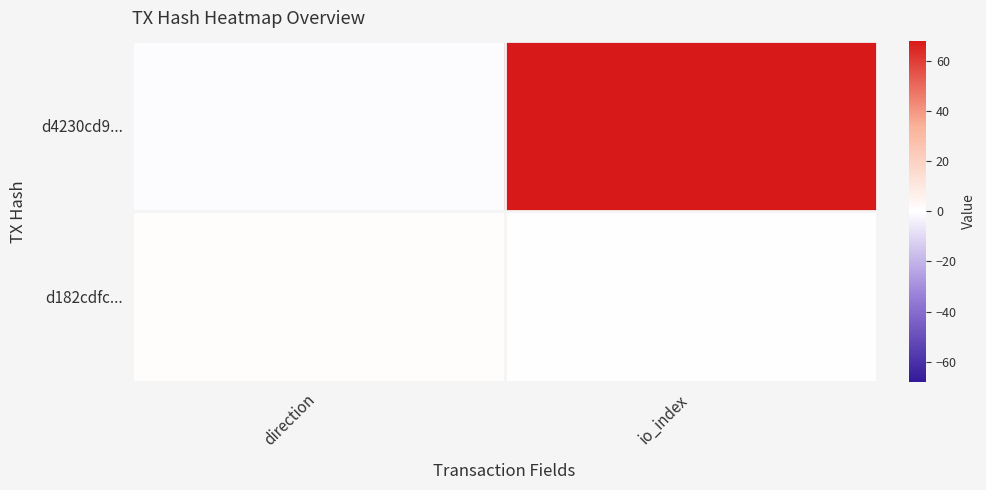

At which category does the chart reach its minimum across all series?

direction